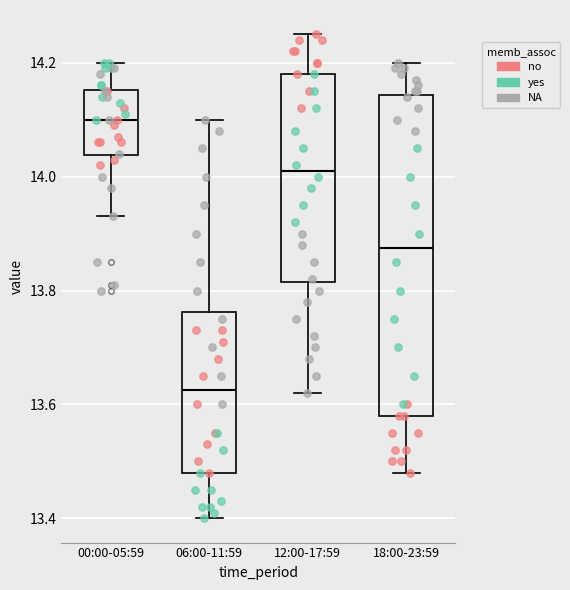

Where is the lower edge of the box for 18:00-23:59 on the y-axis? The values are not printed on the chart, so give them approximately, as read against the axis.

13.58